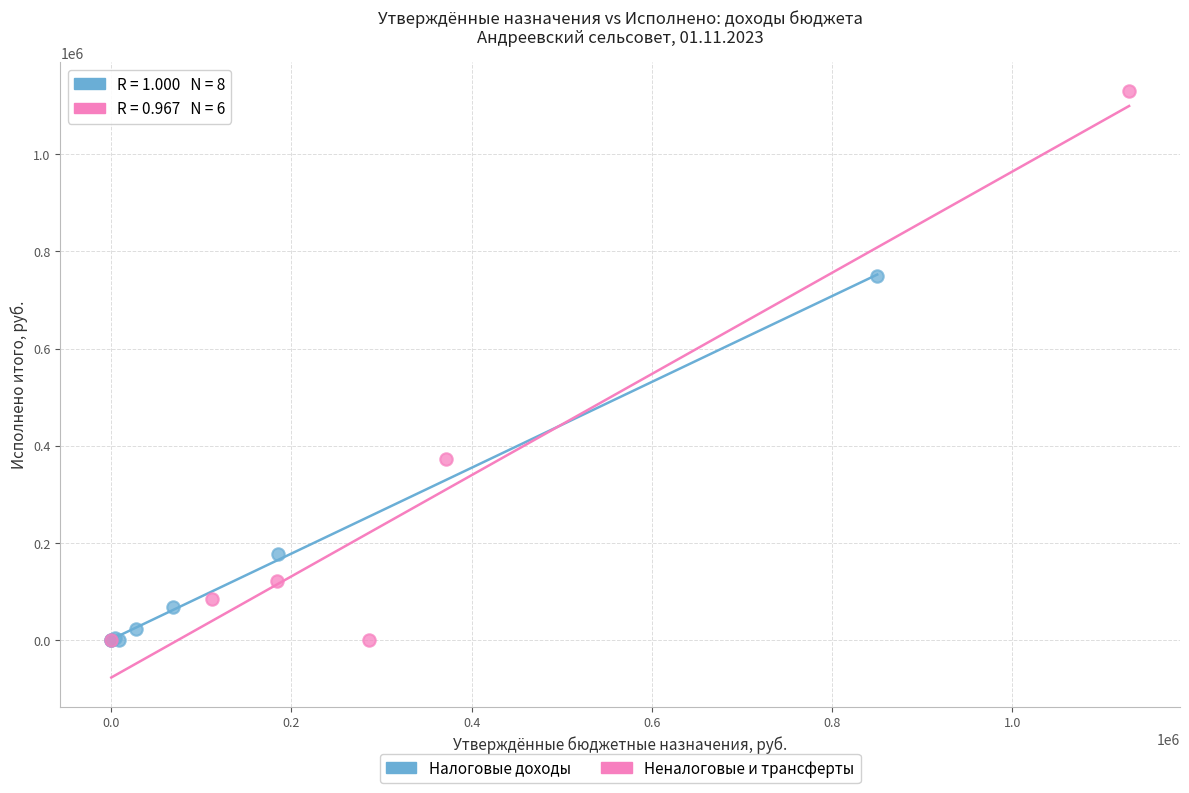

Which series contains the highest Y value?

Неналоговые и трансферты